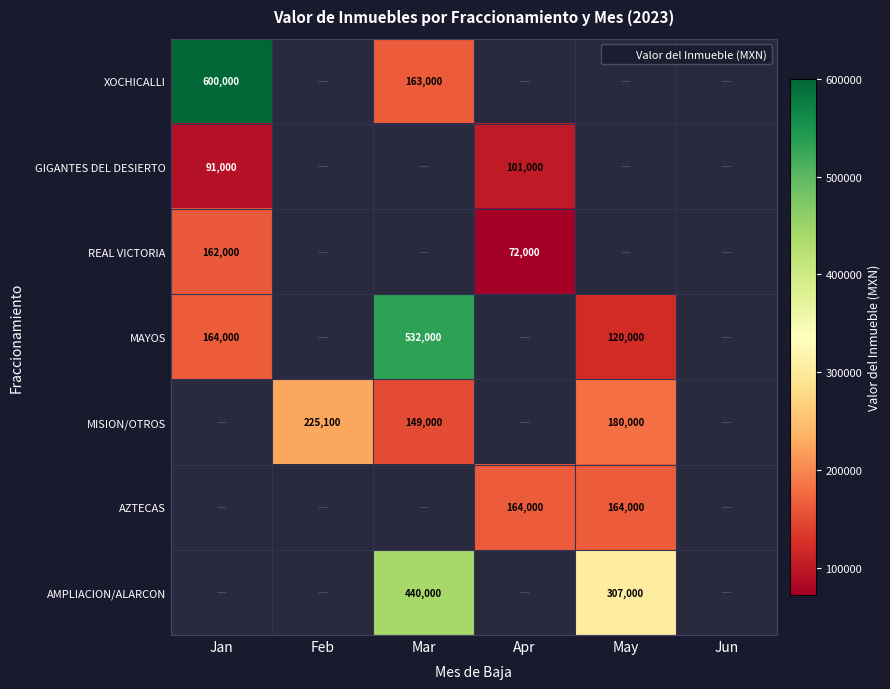

The XOCHICALLI series shows 163000 at Mar. True or false?

True